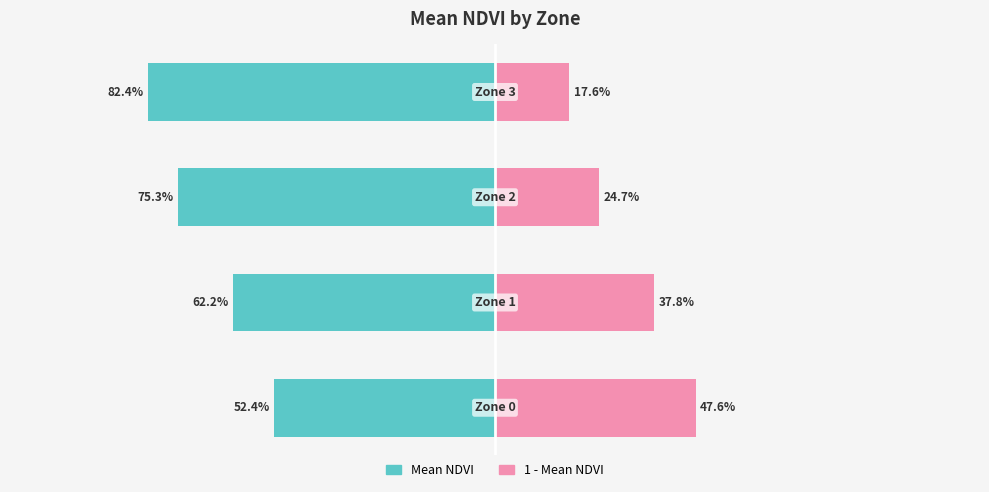

What is the difference between the second highest and second lowest values in the 1 - Mean NDVI series?

0.1